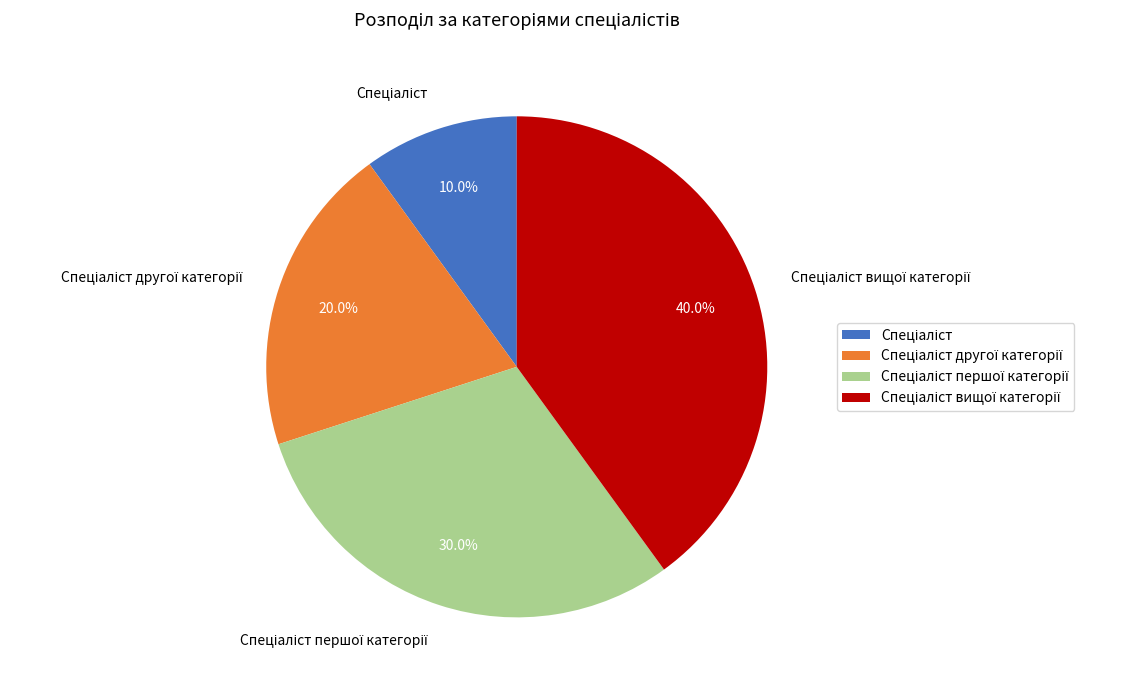

Is there any slice that represents more than half of the pie?

No